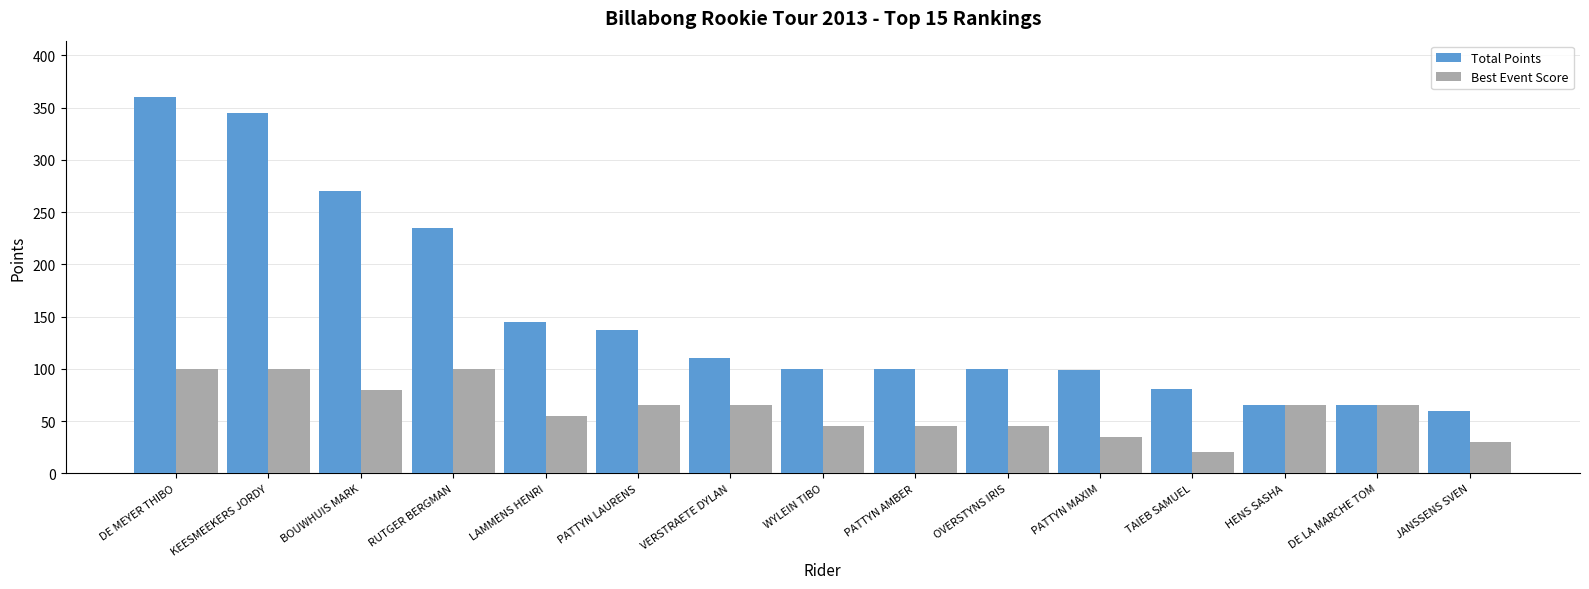

How many groups of bars are there?

15